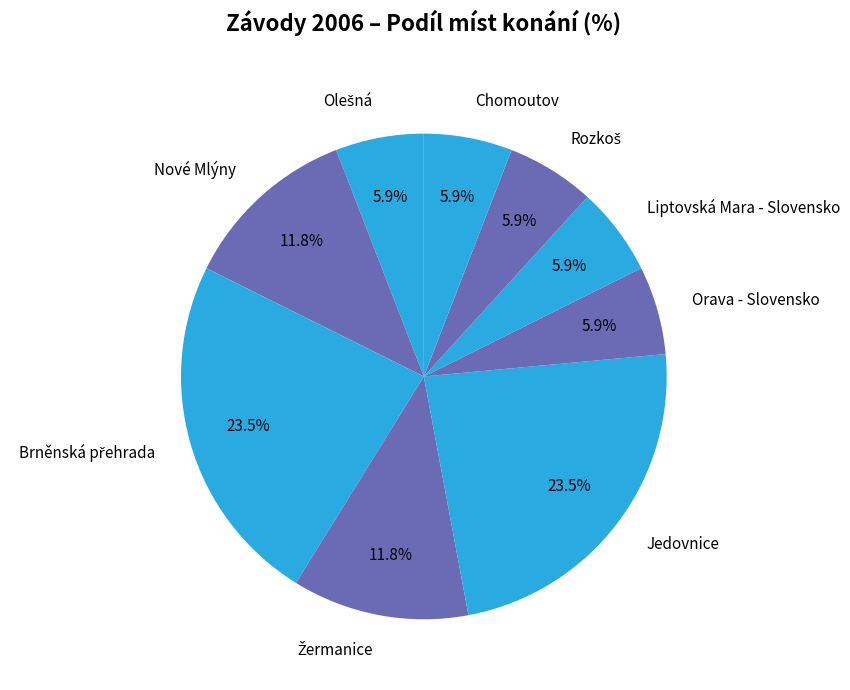

To the nearest percent, what is the average slice percentage?

11%